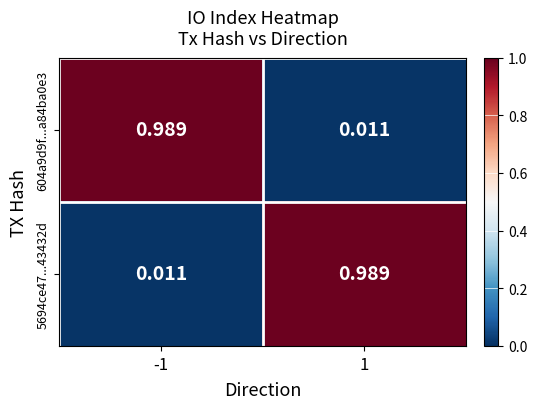

Is the value of 5694ce47...43432d at 1 greater than the value of 604a9d9f...a84ba0e3 at 1?

Yes